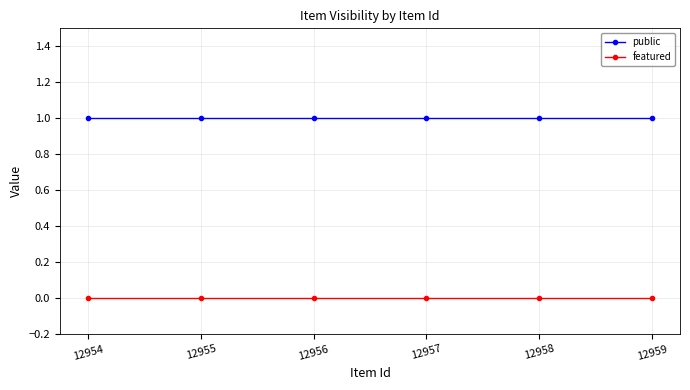

What is the value of the public point at the 4th from the left?

1